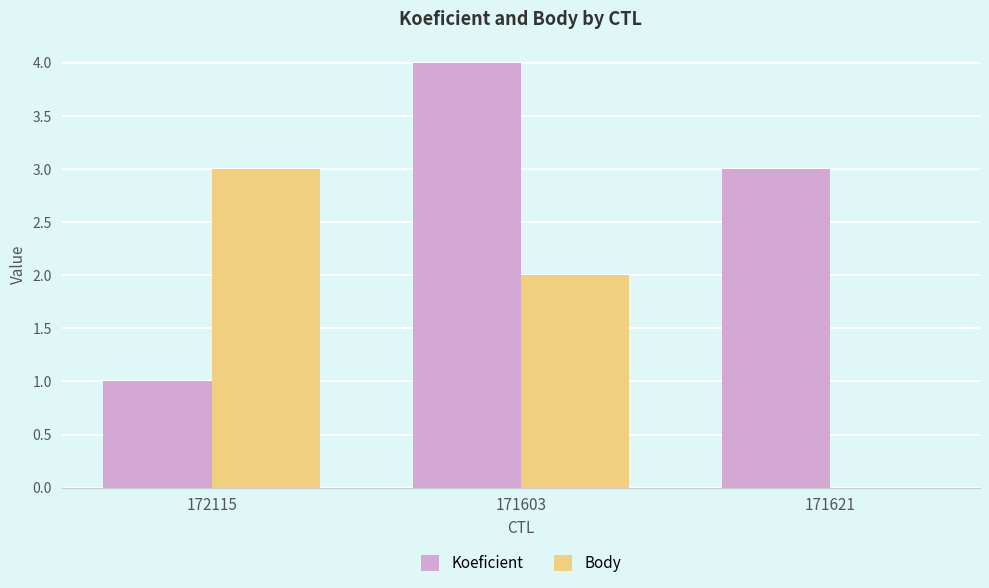

What is the total value across all series at 171603?

6